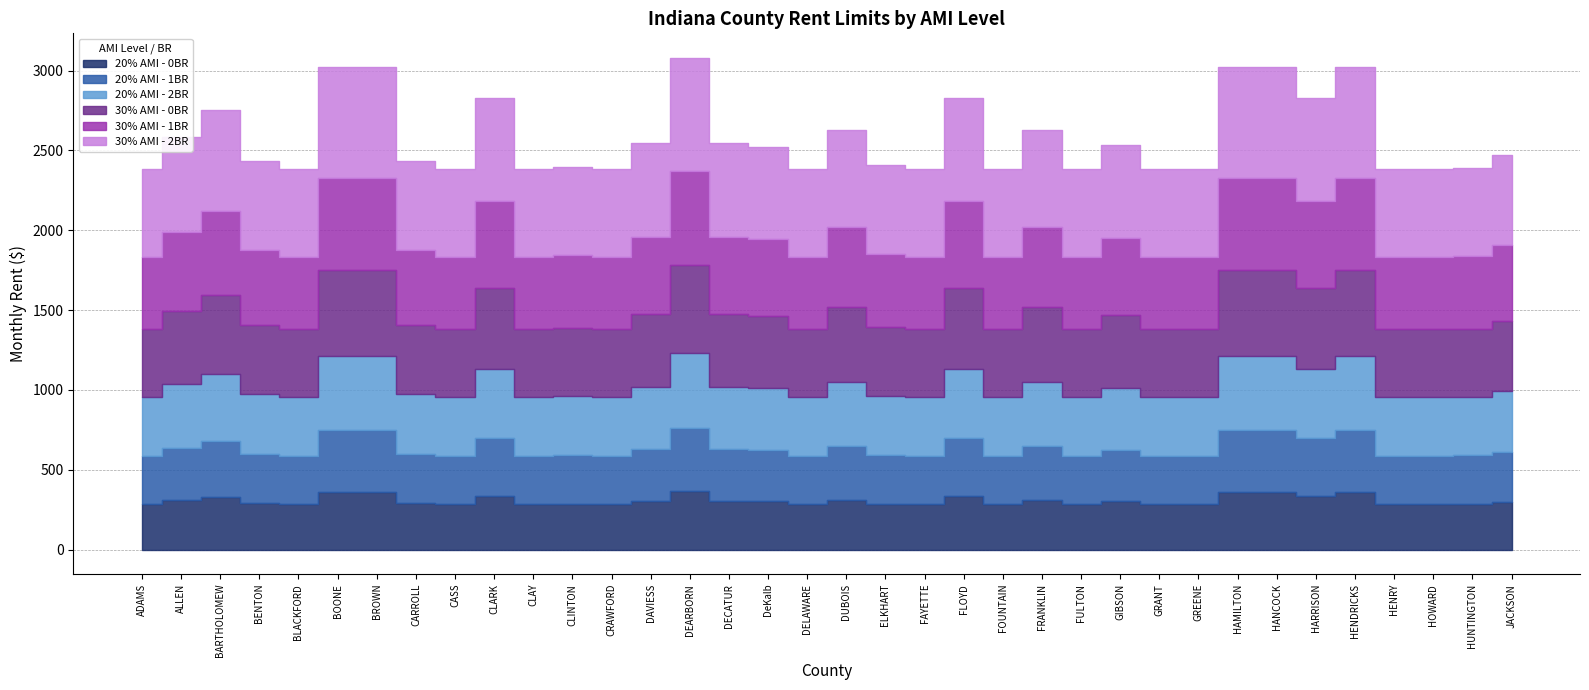

True or false: 20% AMI - 2BR and 20% AMI - 1BR cross at least once.

False